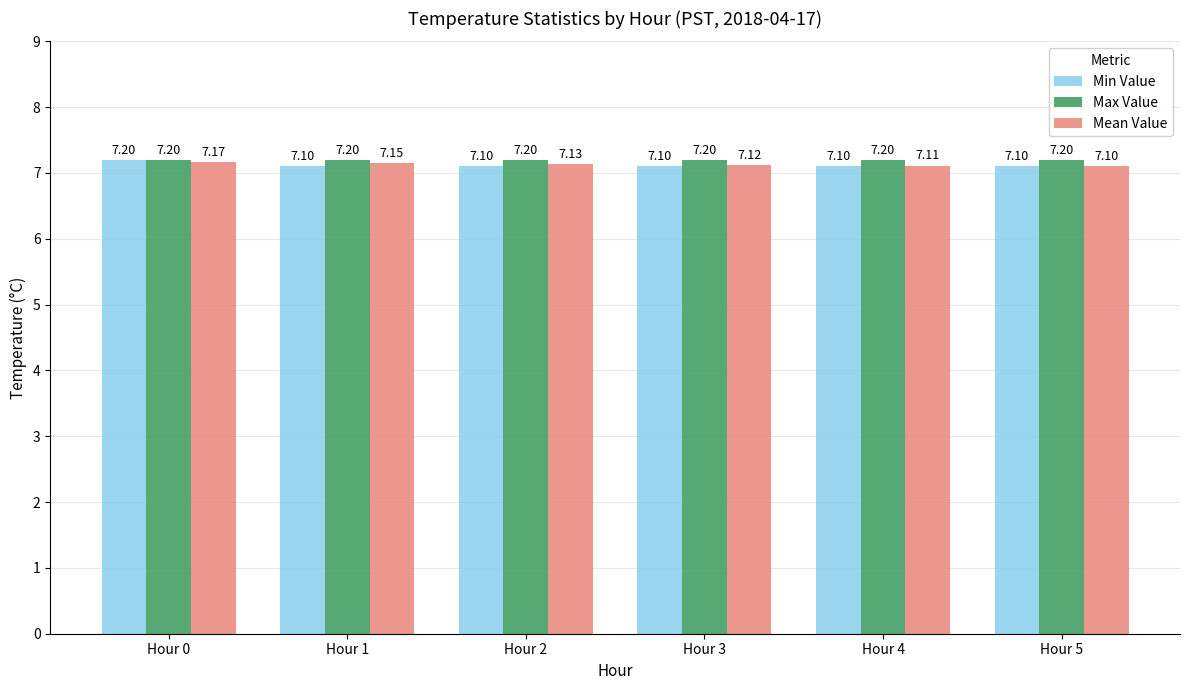

Count the Min Value values in the range 7 to 8.

6